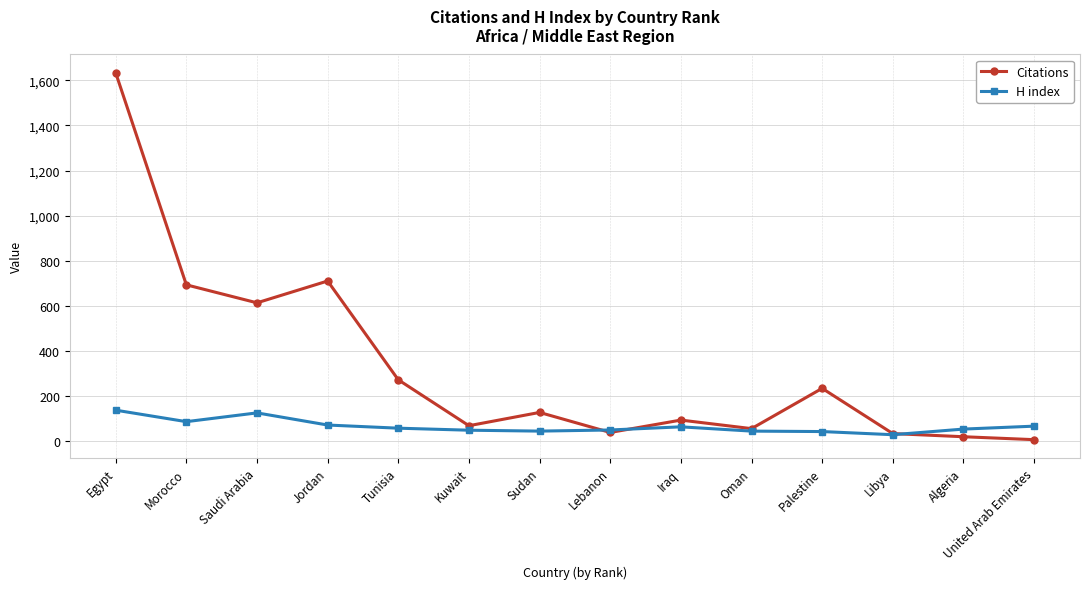

Where does the Citations series first go above 125?

Egypt